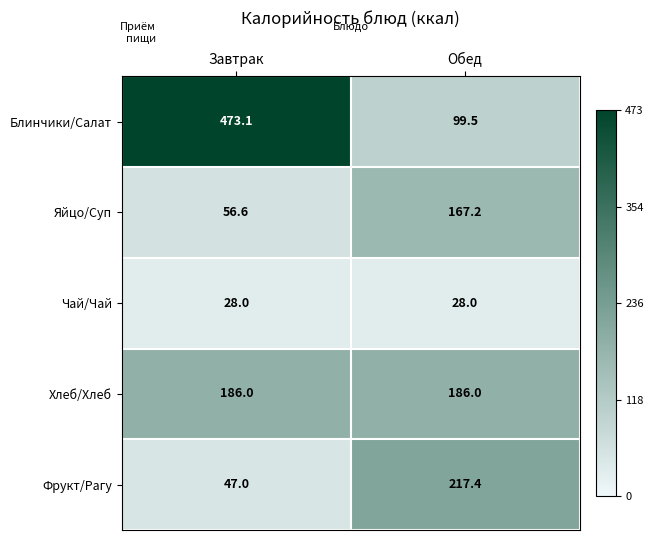

Reading left to right, transcribe all the data shown in this chart.

Блинчики/Салат: 473.1	99.5
Яйцо/Суп: 56.6	167.2
Чай/Чай: 28.0	28.0
Хлеб/Хлеб: 186.0	186.0
Фрукт/Рагу: 47.0	217.4